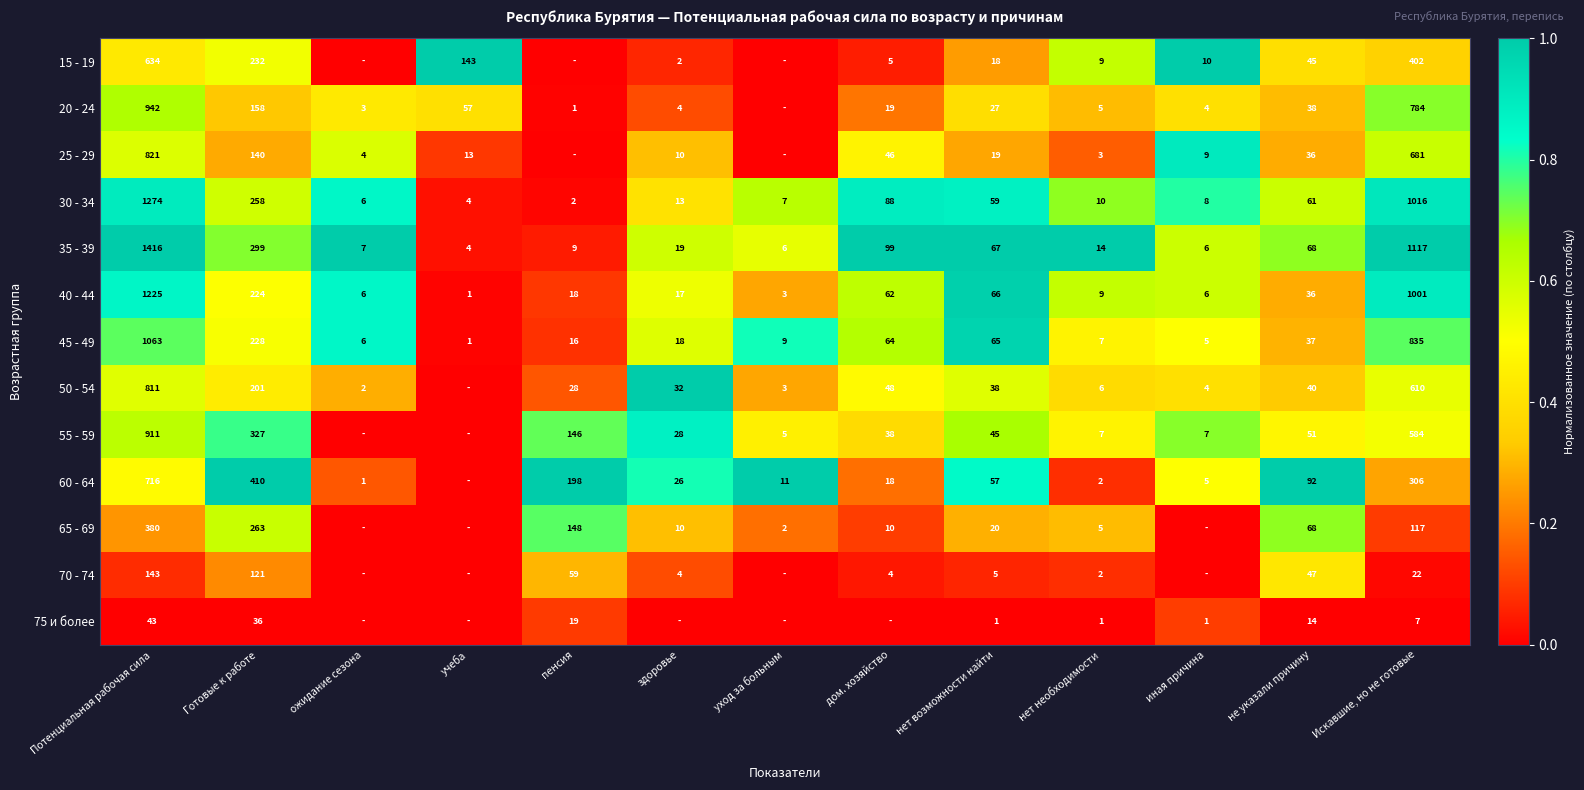

How many series are shown in this chart?

13